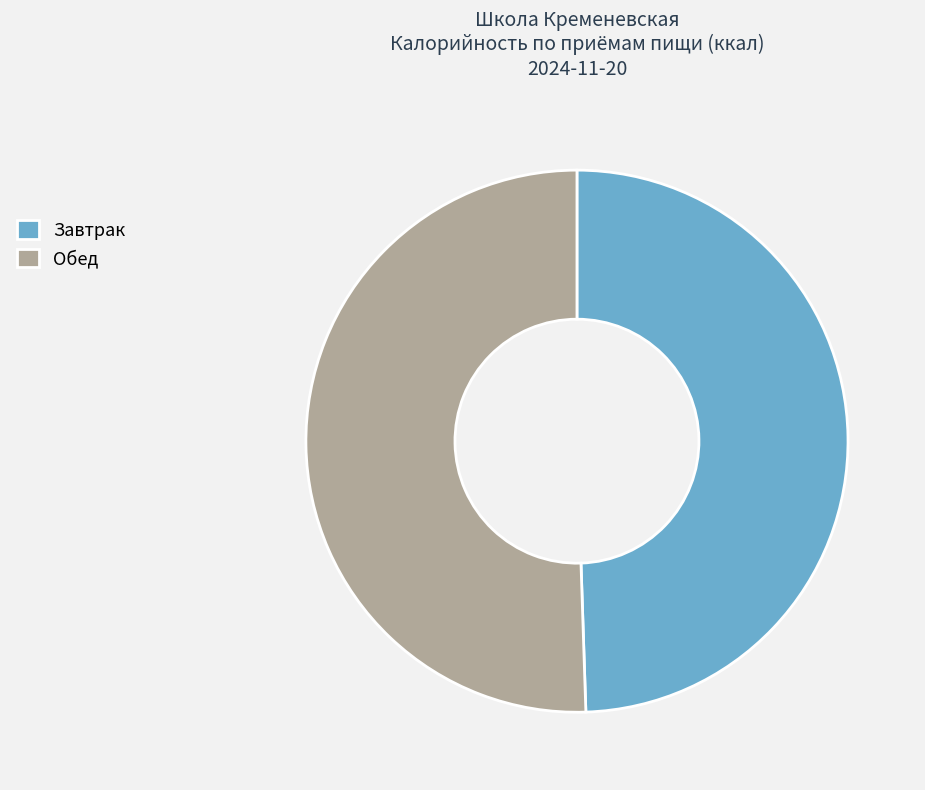

True or false: Завтрак accounts for 49% of the total.

True